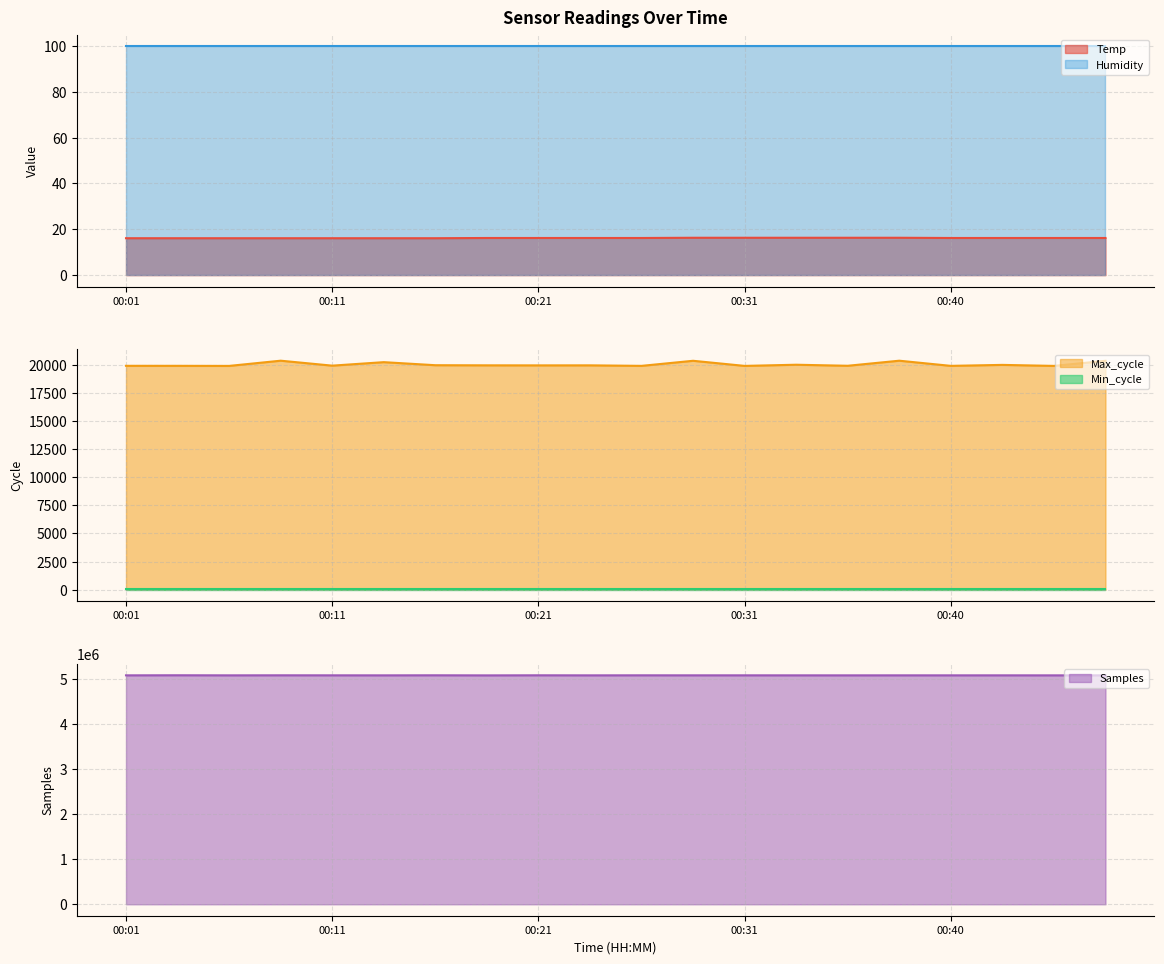

True or false: Samples and Temp intersect in this chart.

False